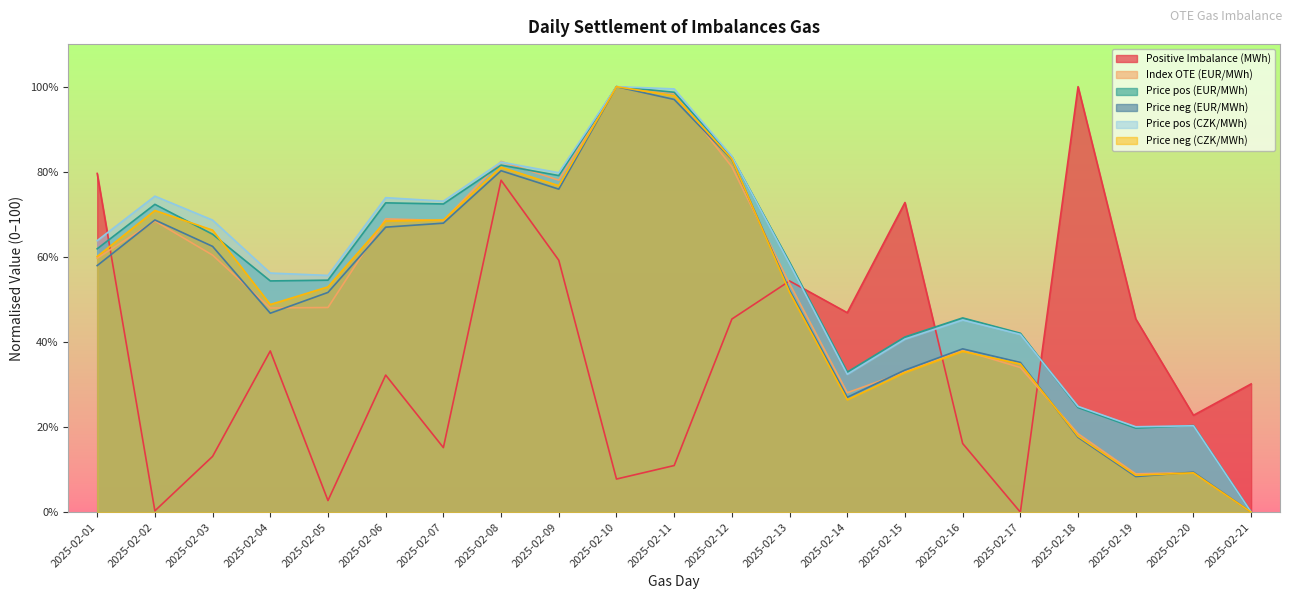

In Positive Imbalance (MWh), how many points are lower than both neighbors (excluding endpoints)?

7